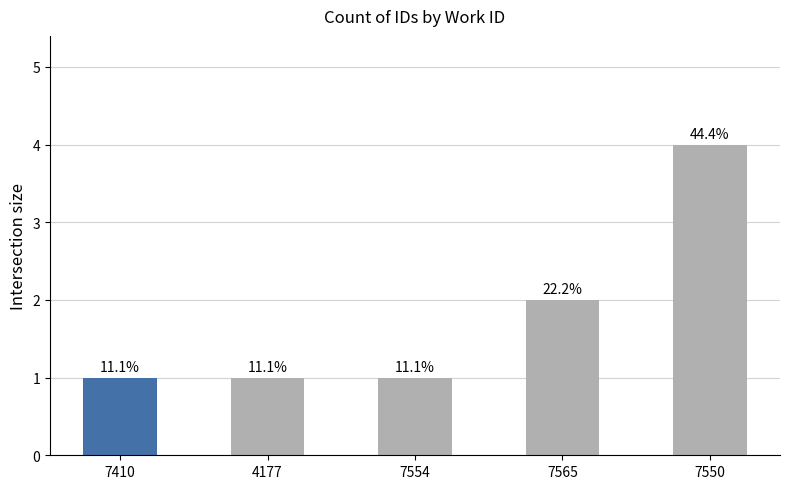

Between 7550 and 4177, which is larger?

7550